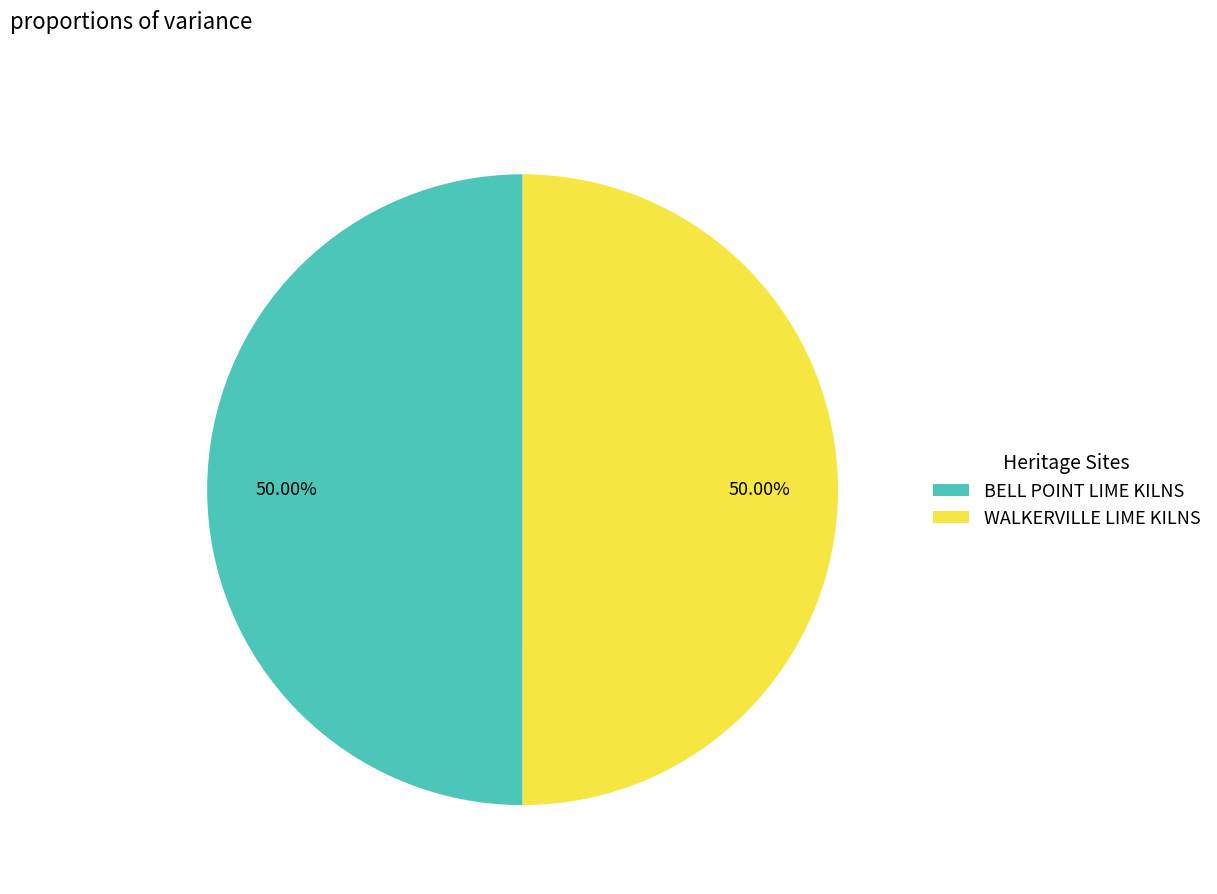

Is the sum of WALKERVILLE LIME KILNS and BELL POINT LIME KILNS greater than half?

Yes